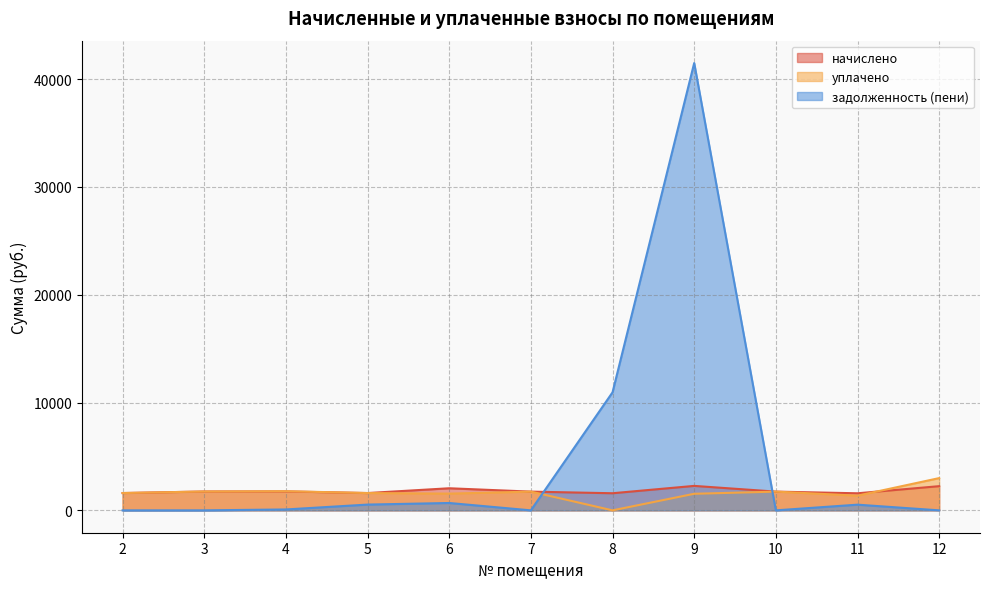

How many data points in начислено are above 1737?

7